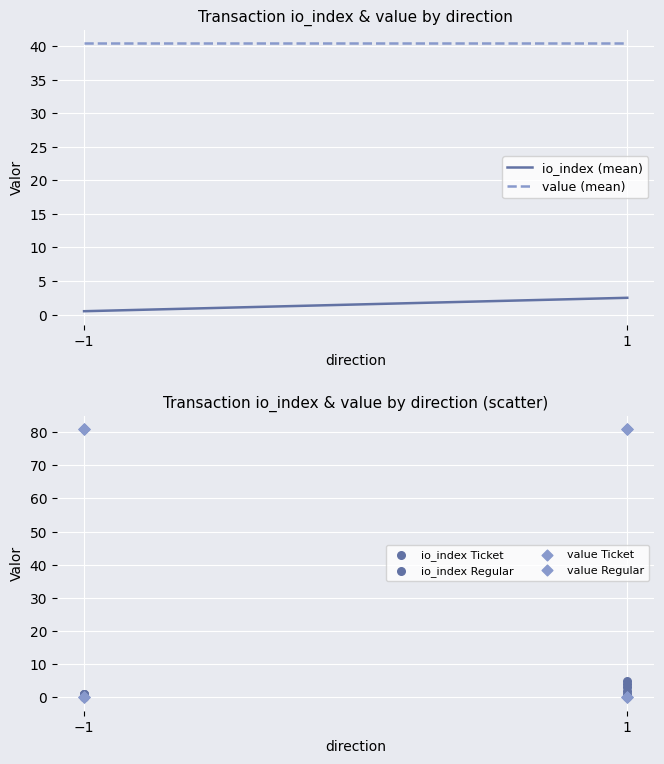

What are all the series names shown in the legend?

io_index, value